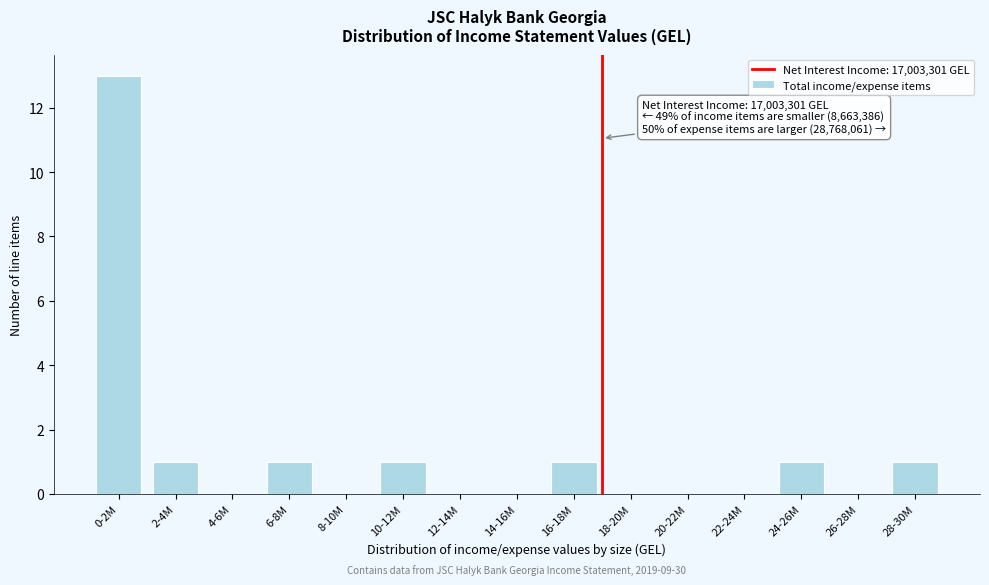

Reading right to left, list all the values displayed in this chart.

28-30M=1	26-28M=0	24-26M=1	22-24M=0	20-22M=0	18-20M=0	16-18M=1	14-16M=0	12-14M=0	10-12M=1	8-10M=0	6-8M=1	4-6M=0	2-4M=1	0-2M=13